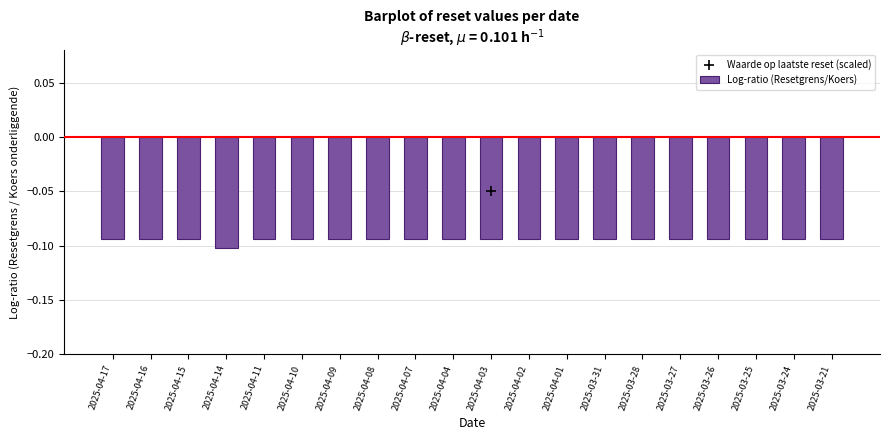

Which category has the lowest value in the Log-ratio (Resetgrens/Koers) series?

2025-04-14